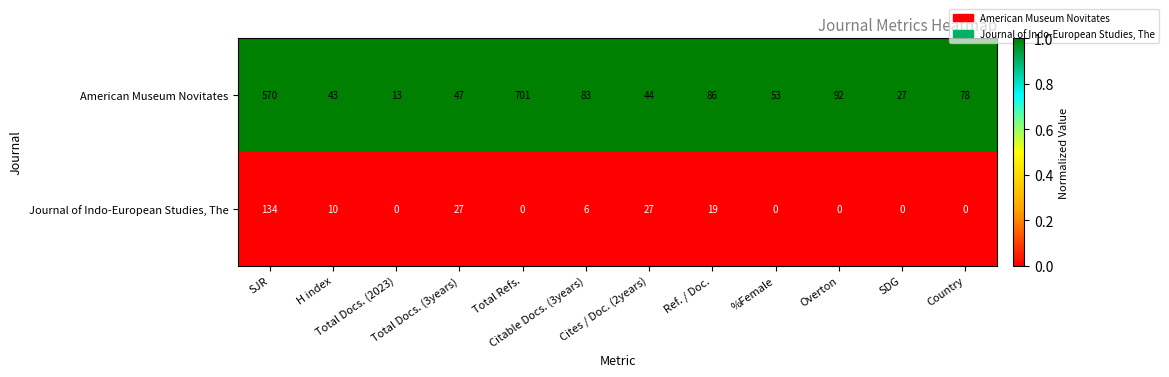

What is the difference between the maximum and minimum values in the American Museum Novitates series?

688